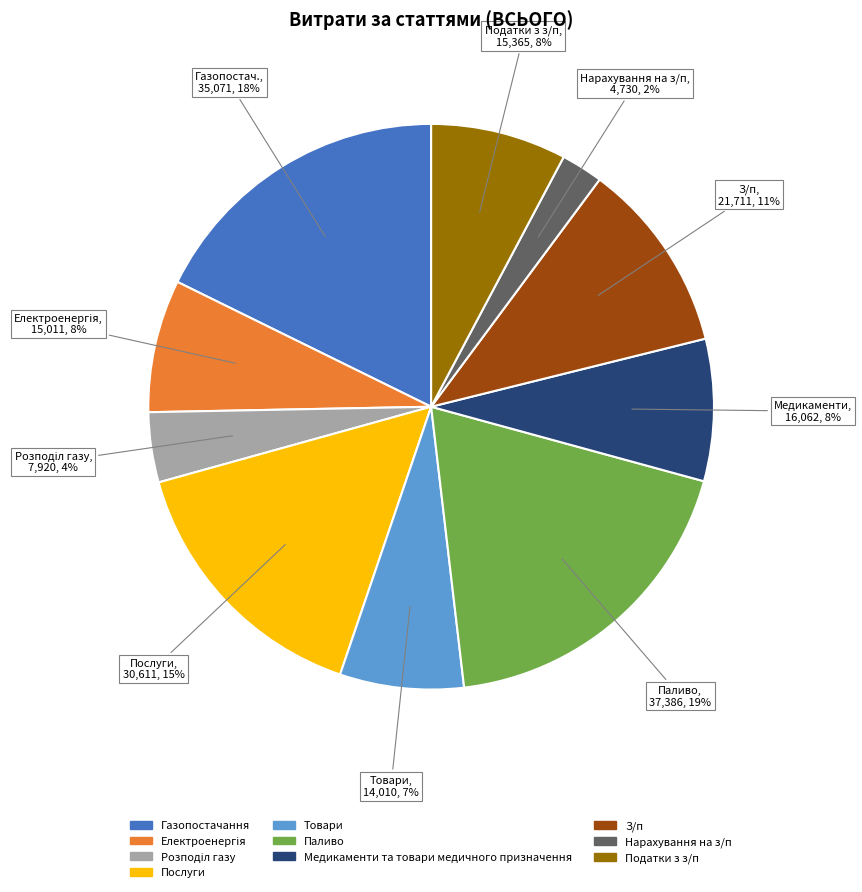

Do Медикаменти та товари медичного призначення and Товари together represent more than half of the pie?

No